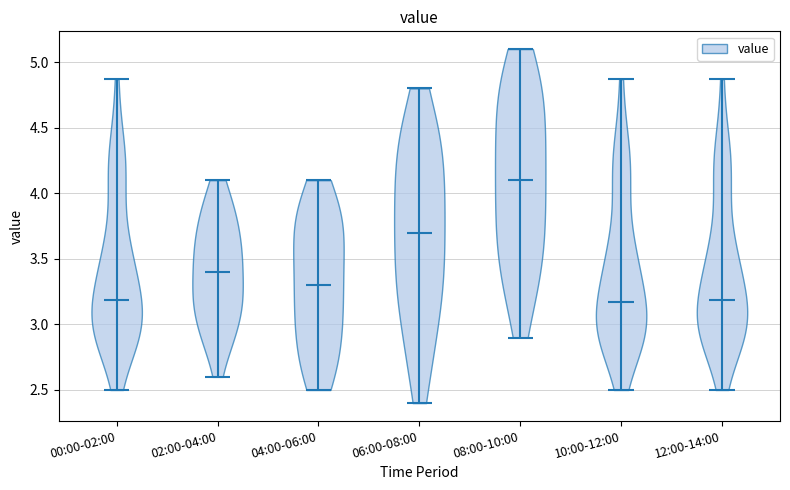

What is the lowest point the violin for 12:00-14:00 reaches on the y-axis? The values are not printed on the chart, so give them approximately, as read against the axis.

2.50